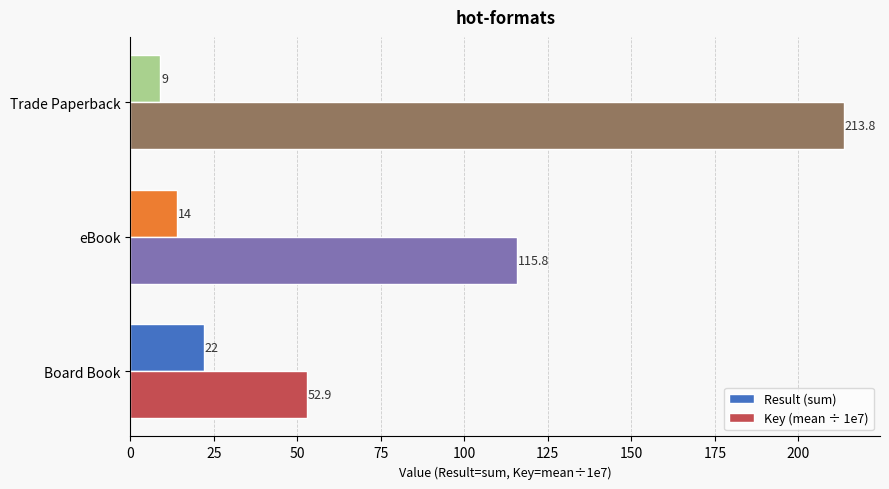

What are all the series names shown in the legend?

Result (sum), Key (mean ÷ 1e7)